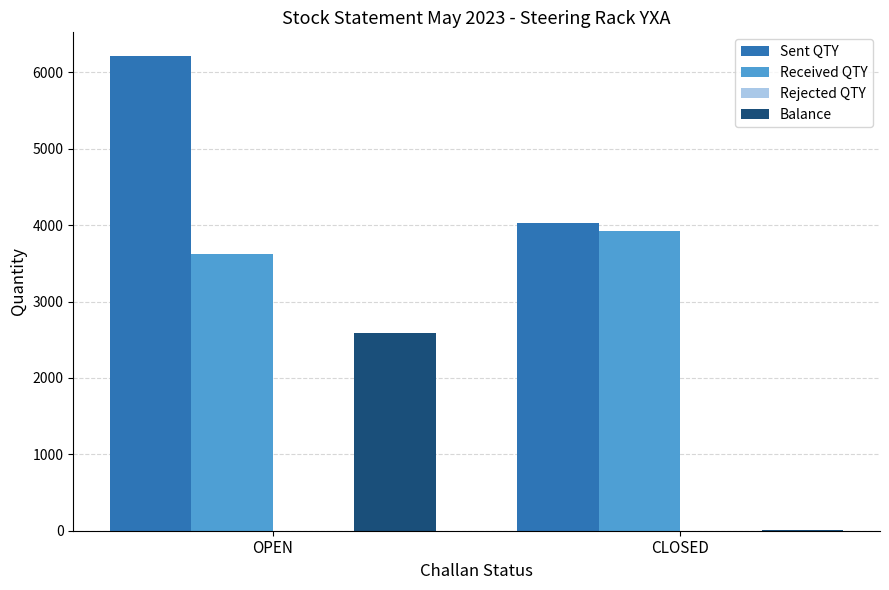

Are the bars grouped side by side (vs. stacked)?

Yes